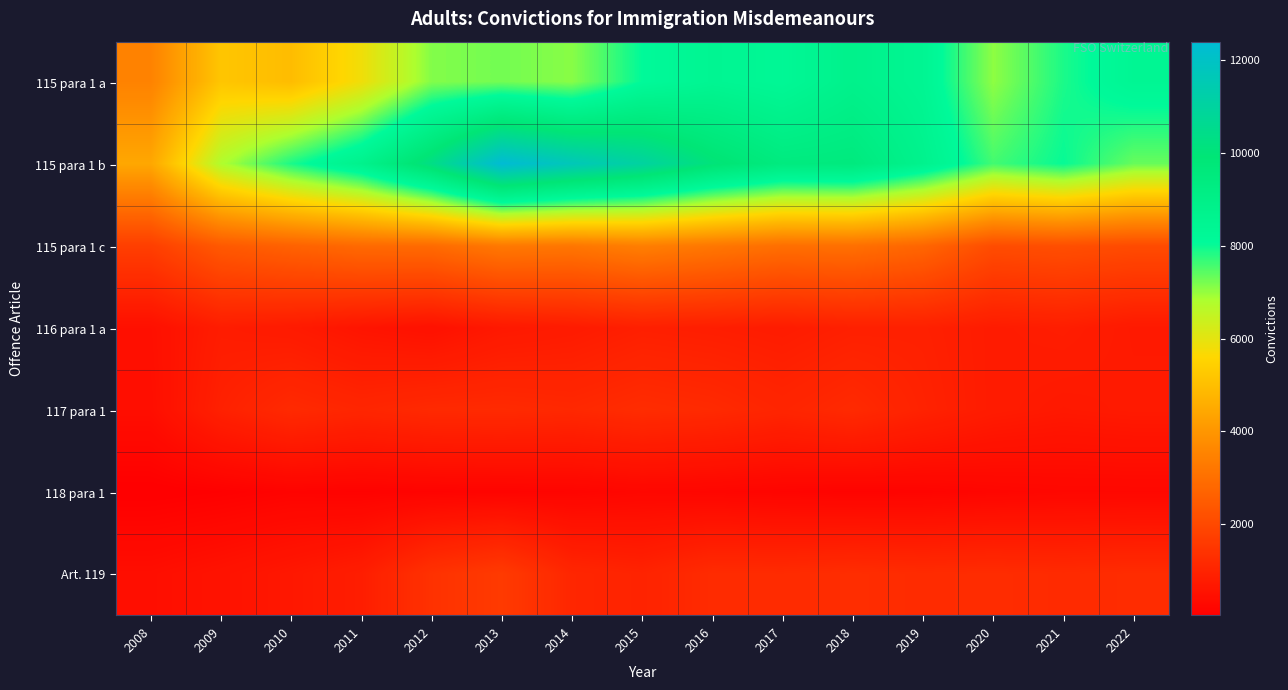

List the series in order of their peak value, lowest first.

118 para 1, 116 para 1 a, 117 para 1, Art. 119, 115 para 1 c, 115 para 1 a, 115 para 1 b